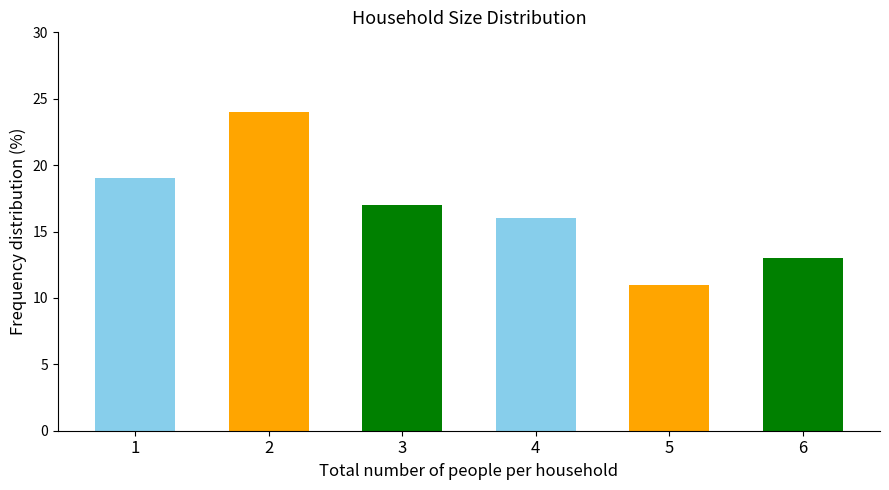

True or false: the data shows 17 at 3.

True